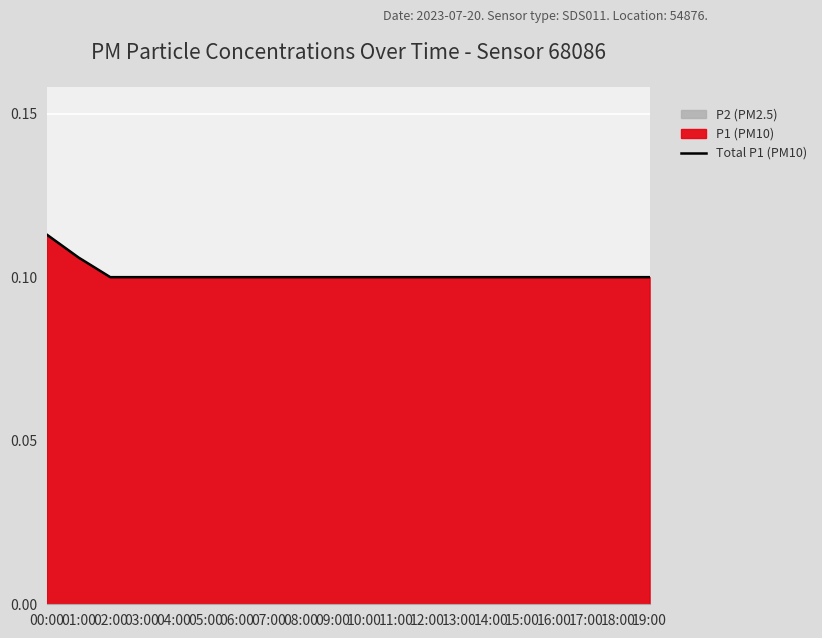

Rank the categories by value from highest to lowest.

00:00, 01:00, 02:00, 03:00, 04:00, 05:00, 06:00, 07:00, 08:00, 09:00, 10:00, 11:00, 12:00, 13:00, 14:00, 15:00, 16:00, 17:00, 18:00, 19:00